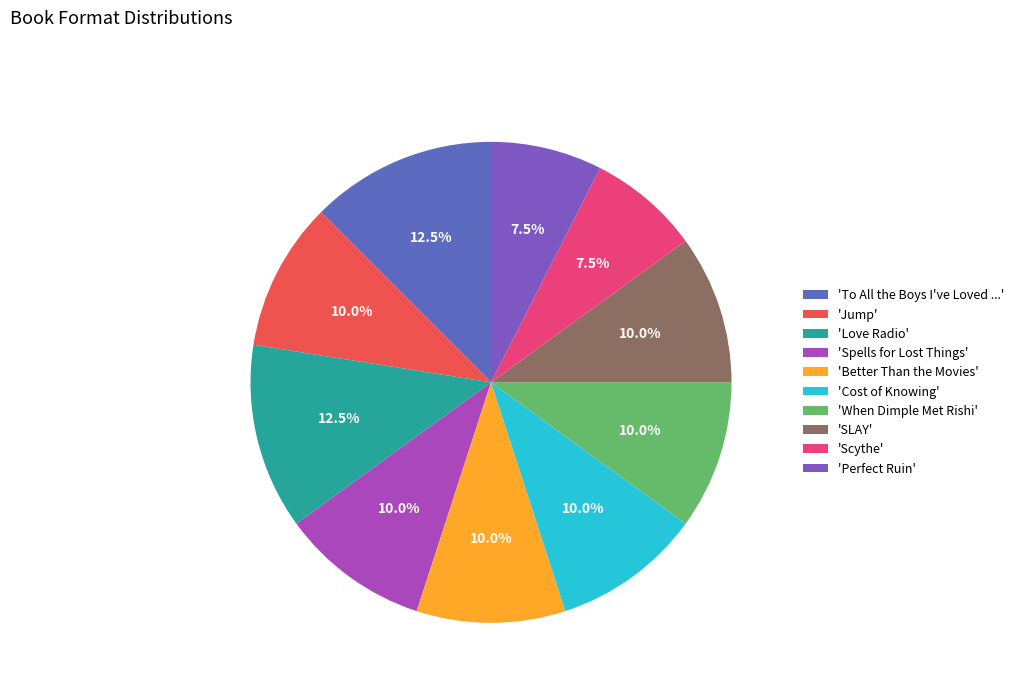

Rank the categories by value from lowest to highest.

Scythe, Perfect Ruin, Jump, Spells for Lost Things, Better Than the Movies, Cost of Knowing, When Dimple Met Rishi, SLAY, To All the Boys I've Loved Before, Love Radio